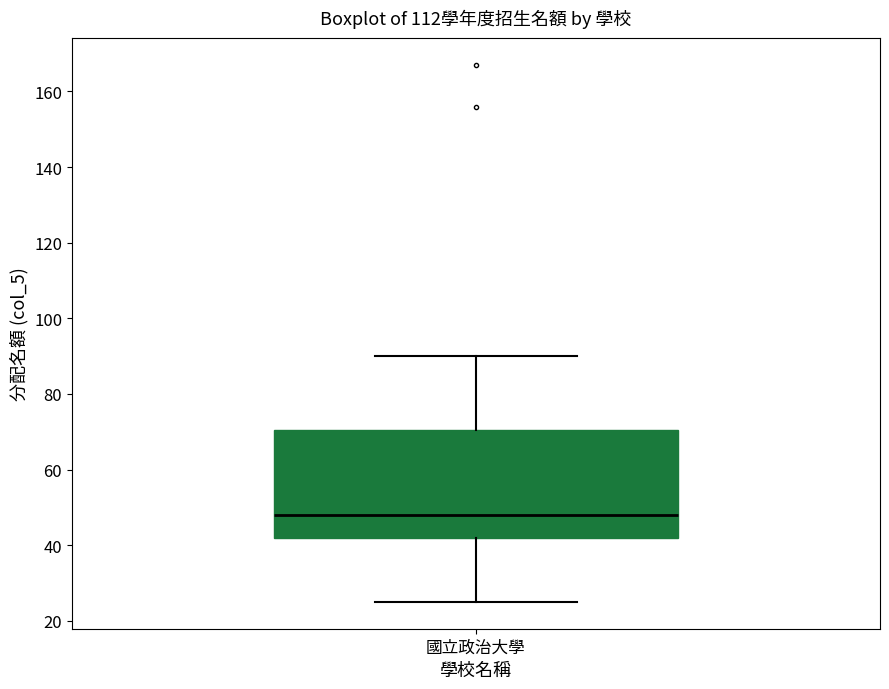

Transcribe this box plot: give where the median line is, the range the box spans, and where the two whiskers end, as read against the y-axis. The values are not printed on the chart, so give them approximately, as read against the axis.

median 48, box 42 to 70, whiskers 26 to 90